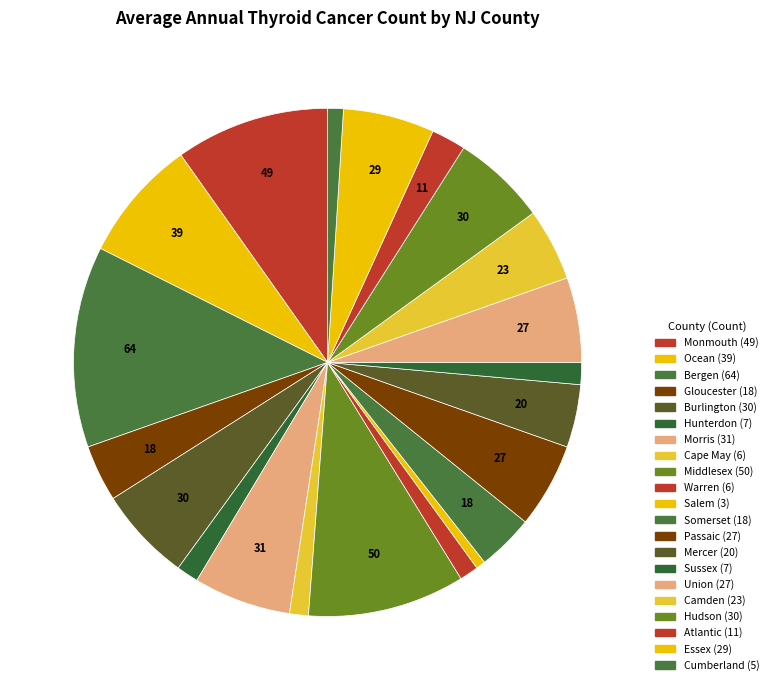

To the nearest percent, what is the average slice percentage?

5%